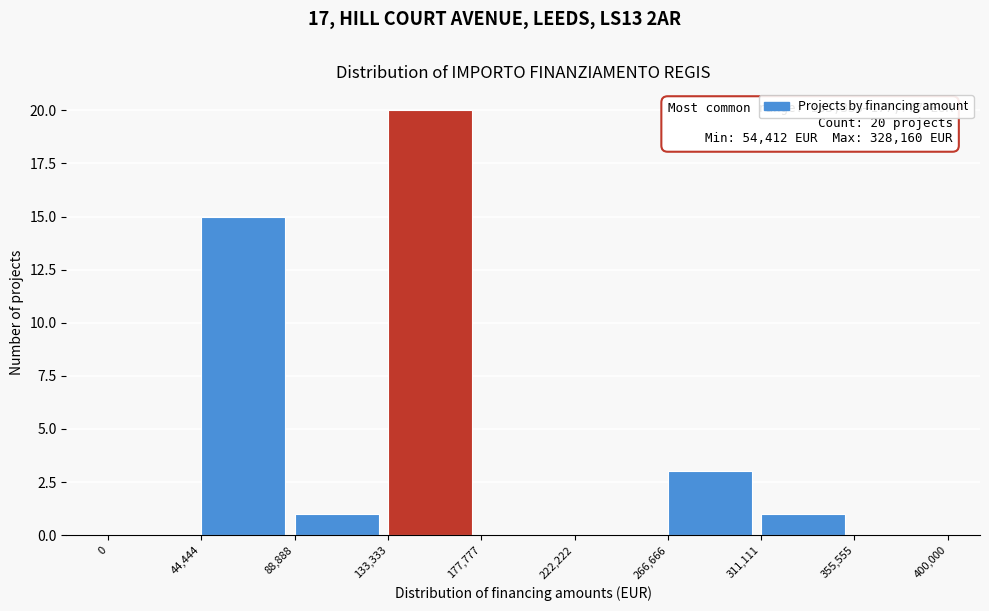

Which range on the x-axis has the tallest bar?

133,333 to 177,777